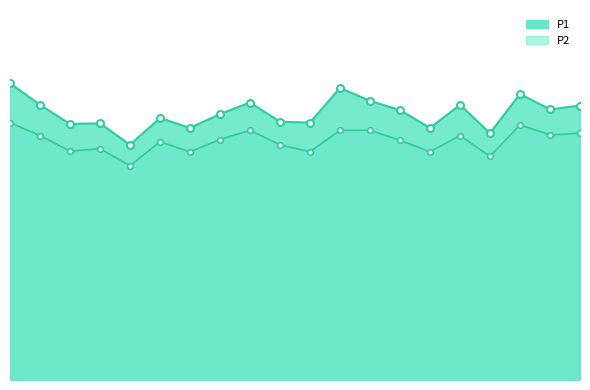

At which category does the chart reach its minimum across all series?

01:37